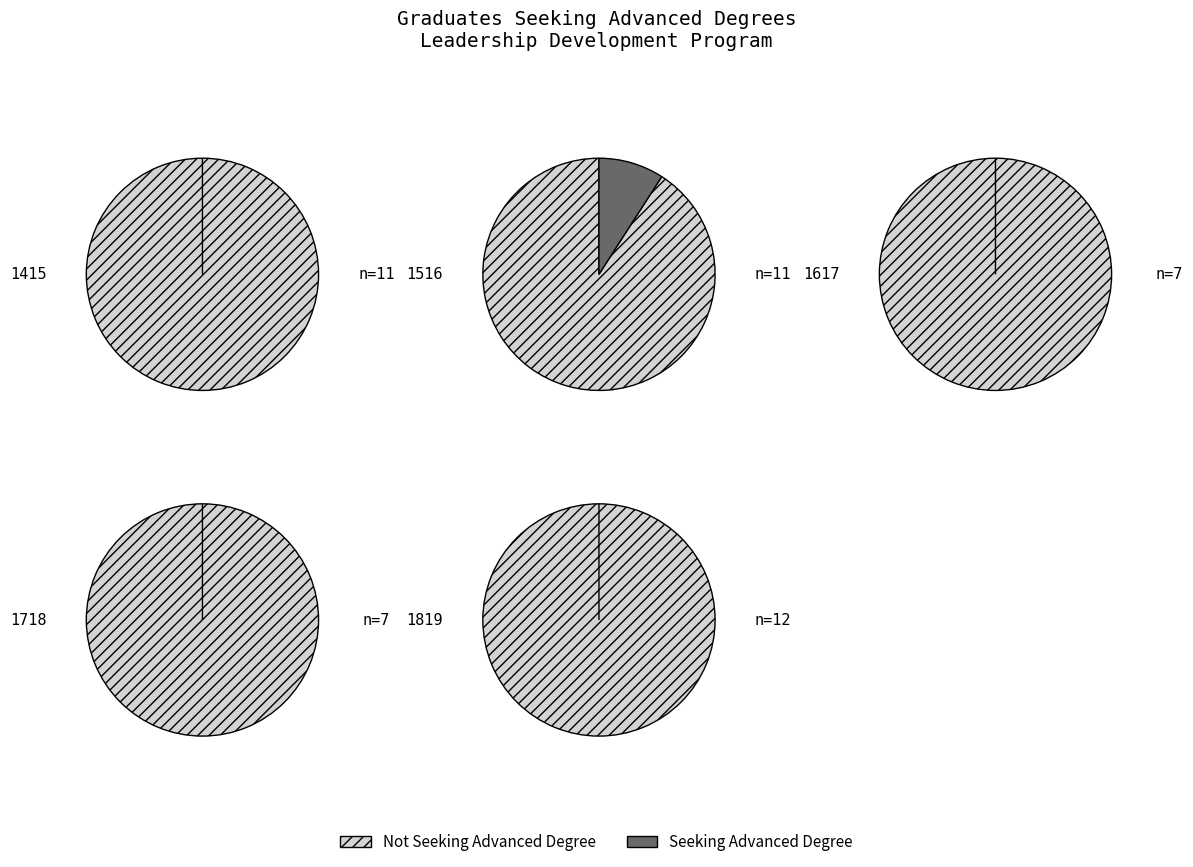

Does 1516 account for over 50% of the chart?

Yes